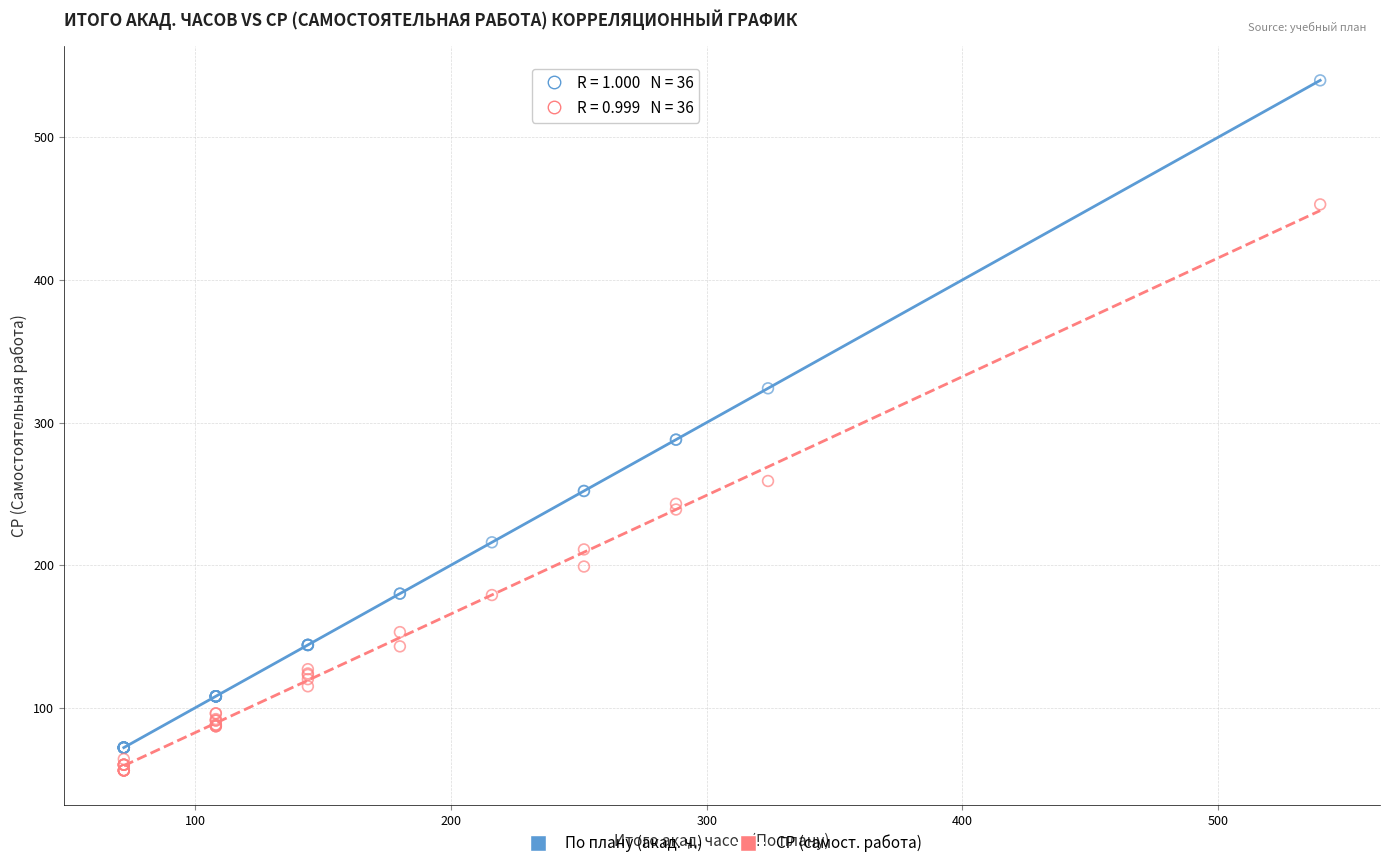

Which series has the largest Y range (max minus min)?

По плану (акад. ч.)